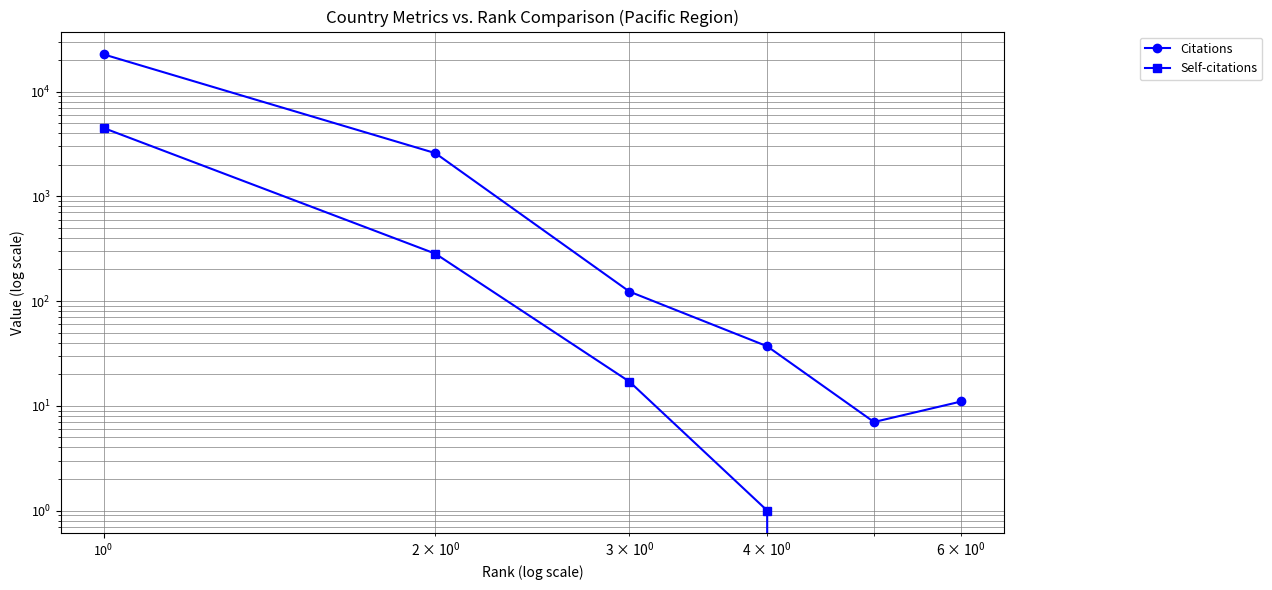

Is this an area chart (filled region under the line)?

No